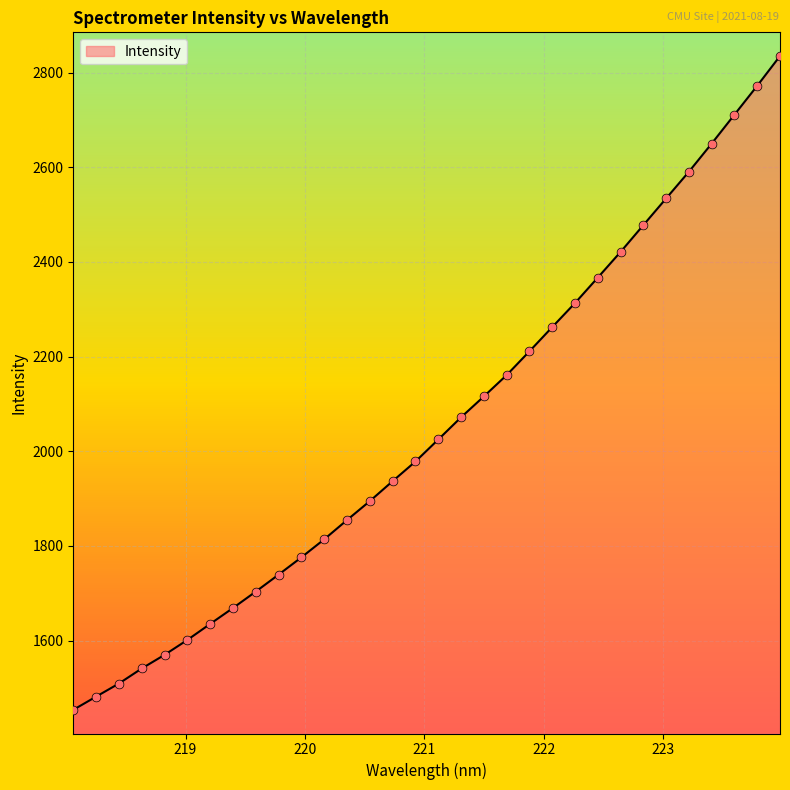

What is the difference between the maximum and minimum values?

1381.4